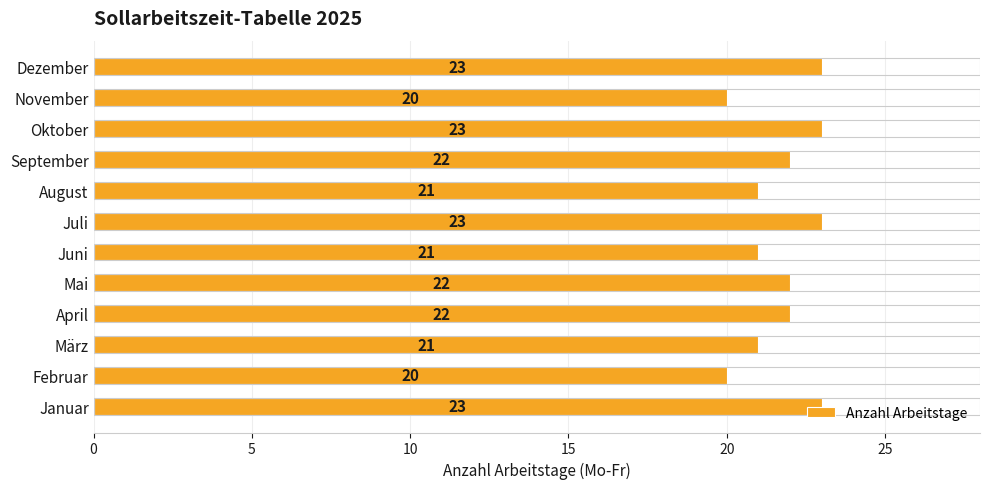

What is the sum of all values?

261